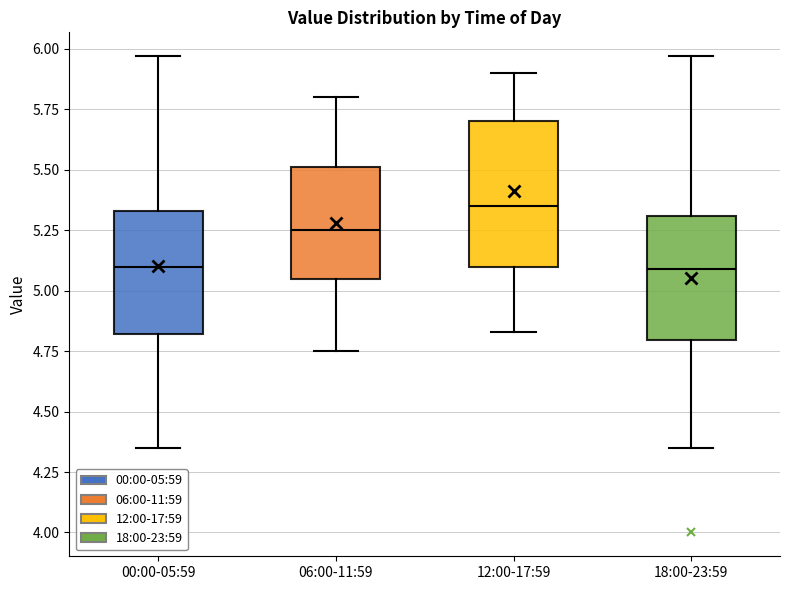

Which box's median line is the highest?

12:00-17:59